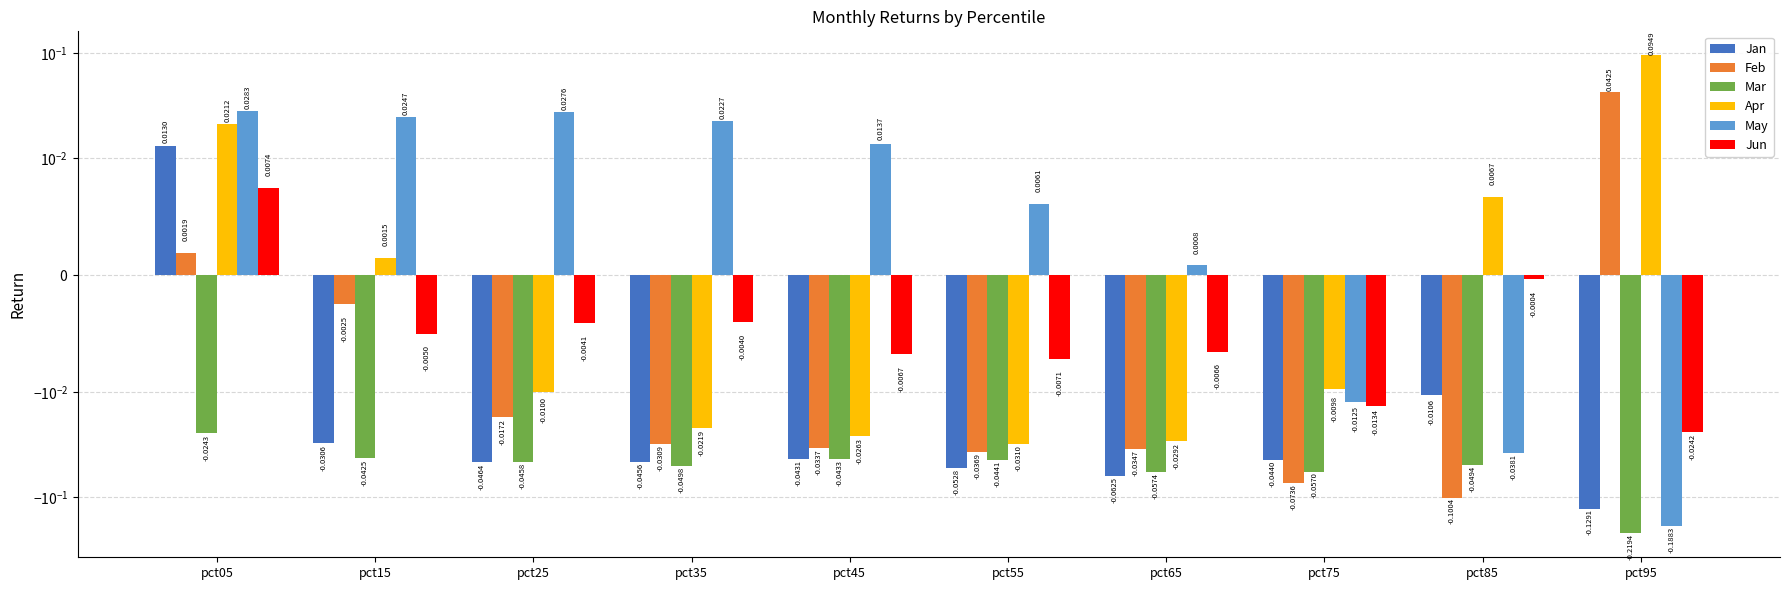

How many values in the Jan series exceed 0?

1